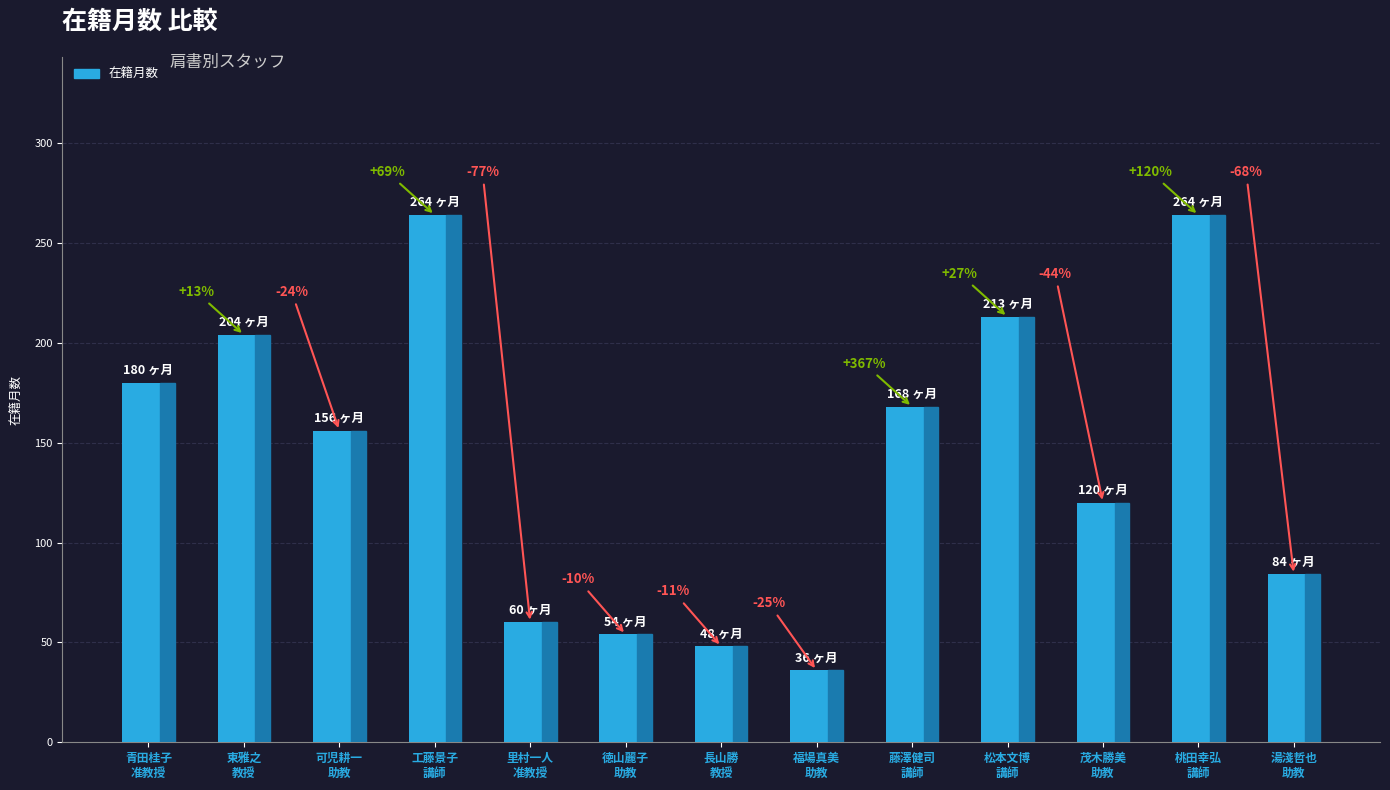

List the labels in order of value, largest first.

工藤景子
講師, 桃田幸弘
講師, 松本文博
講師, 東雅之
教授, 青田桂子
准教授, 藤澤健司
講師, 可児耕一
助教, 茂木勝美
助教, 湯淺哲也
助教, 里村一人
准教授, 徳山麗子
助教, 長山勝
教授, 福場真美
助教